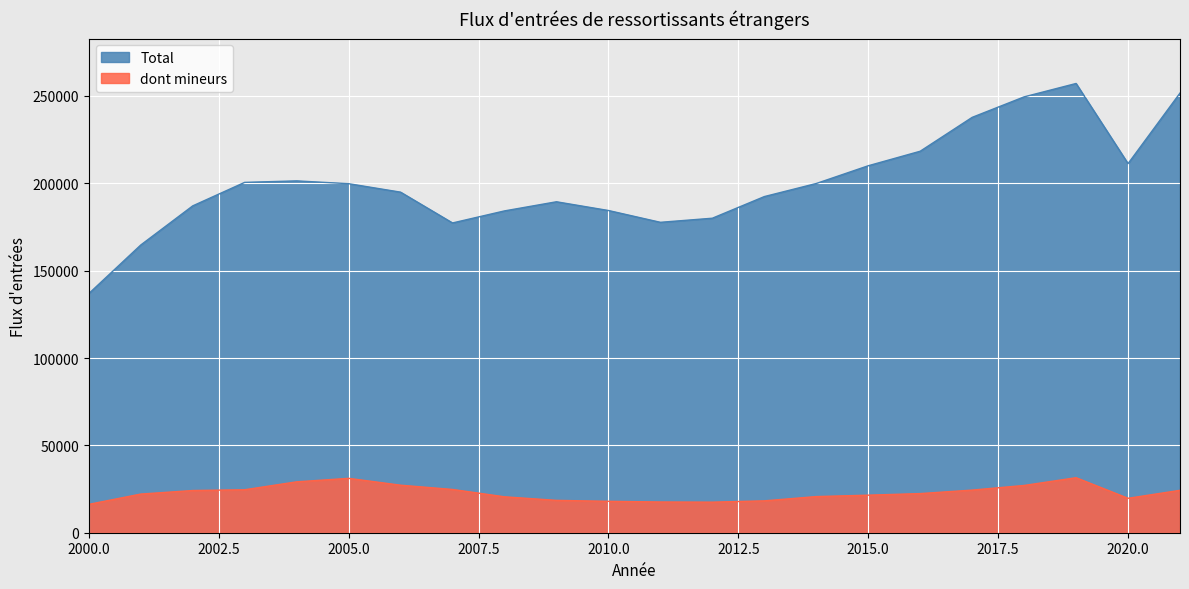

What is the value of the dont mineurs point at the 10th from the left?

18524